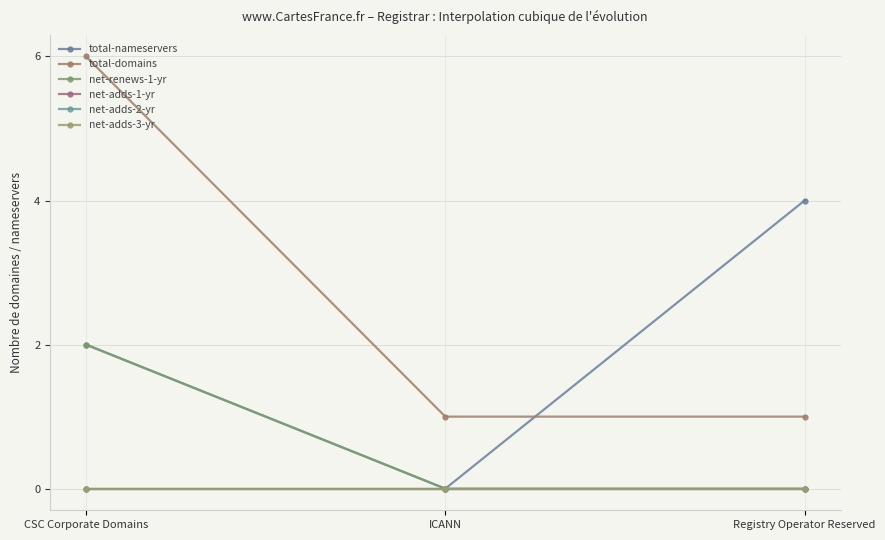

Reading left to right, list all the values displayed in this chart.

total-nameservers: CSC Corporate Domains=2	ICANN=0	Registry Operator Reserved=4
total-domains: CSC Corporate Domains=6	ICANN=1	Registry Operator Reserved=1
net-renews-1-yr: CSC Corporate Domains=2	ICANN=0	Registry Operator Reserved=0
net-adds-1-yr: CSC Corporate Domains=0	ICANN=0	Registry Operator Reserved=0
net-adds-2-yr: CSC Corporate Domains=0	ICANN=0	Registry Operator Reserved=0
net-adds-3-yr: CSC Corporate Domains=0	ICANN=0	Registry Operator Reserved=0